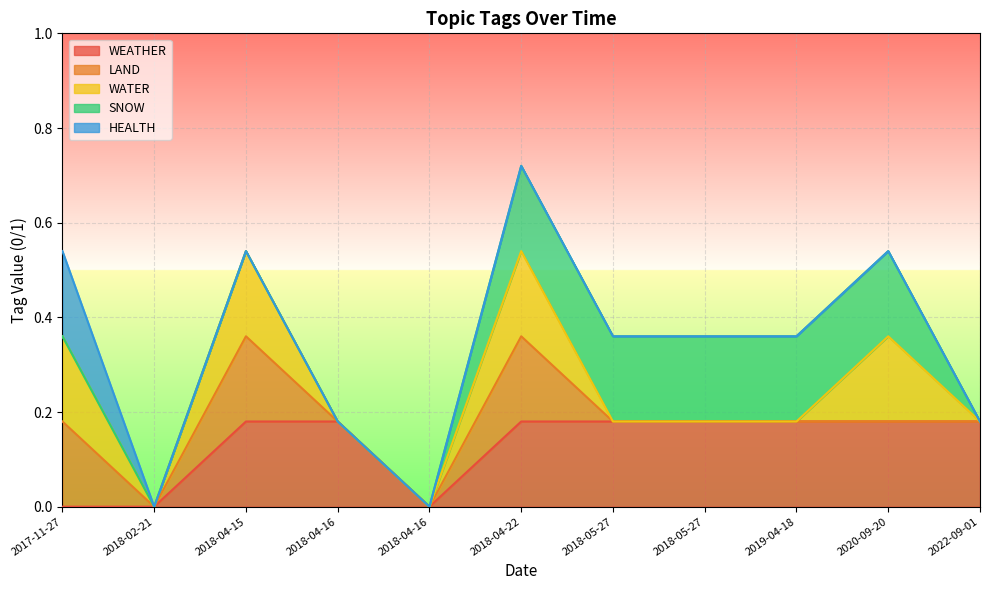

Between 2017-11-27 and 2022-09-01, which series saw the biggest shift?

WEATHER